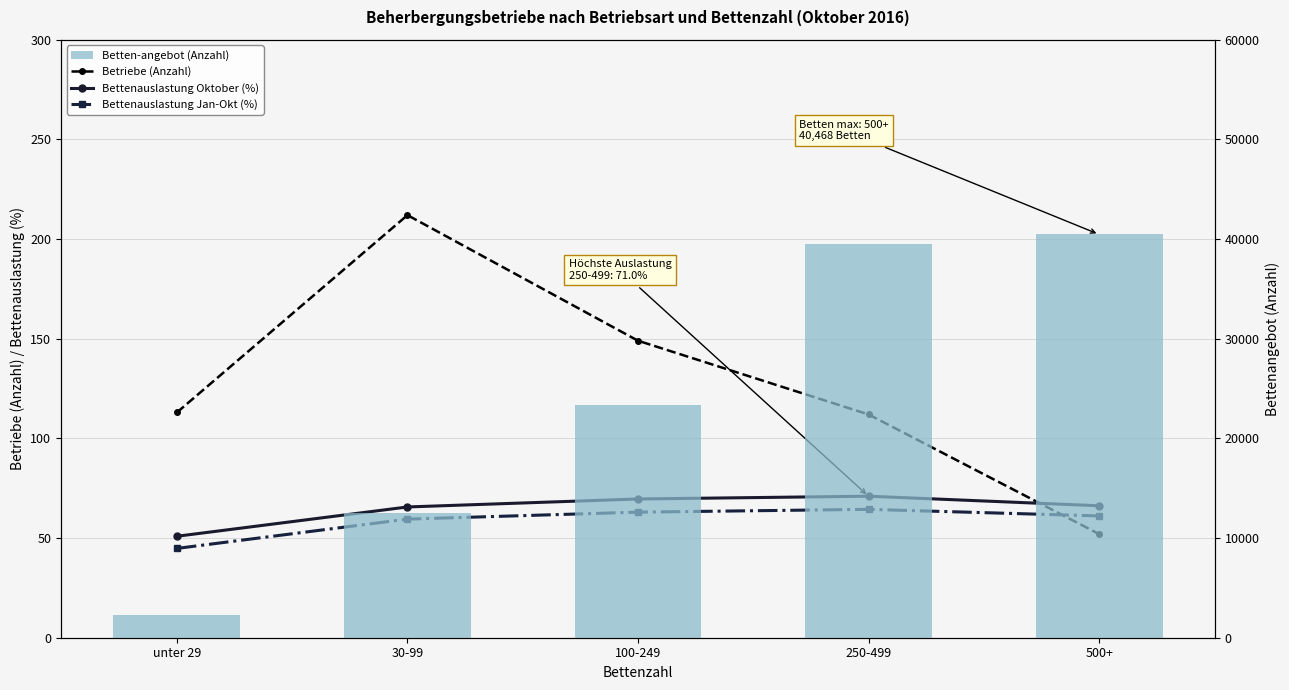

Does the chart contain stacked bars?

No